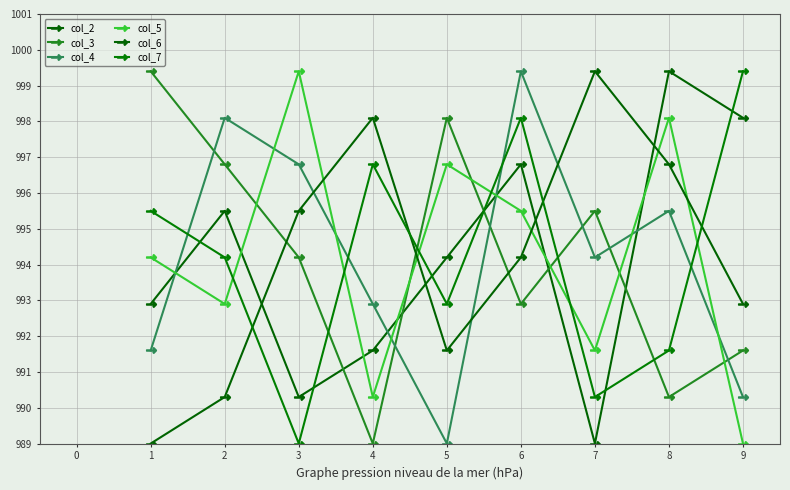

Between 6 and 8, which is larger?

8